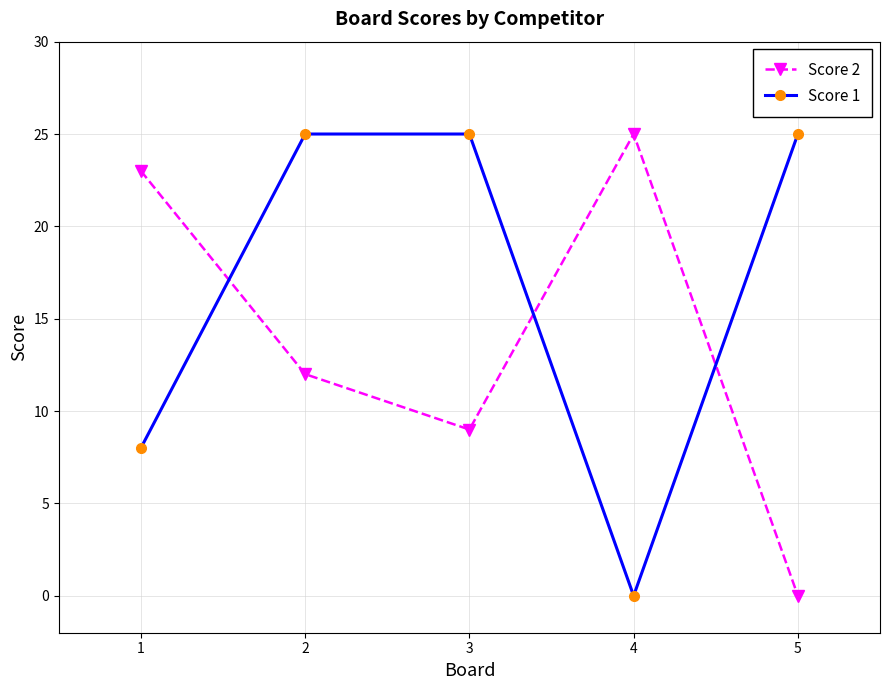

True or false: Score 1 and Score 2 cross at least once.

True